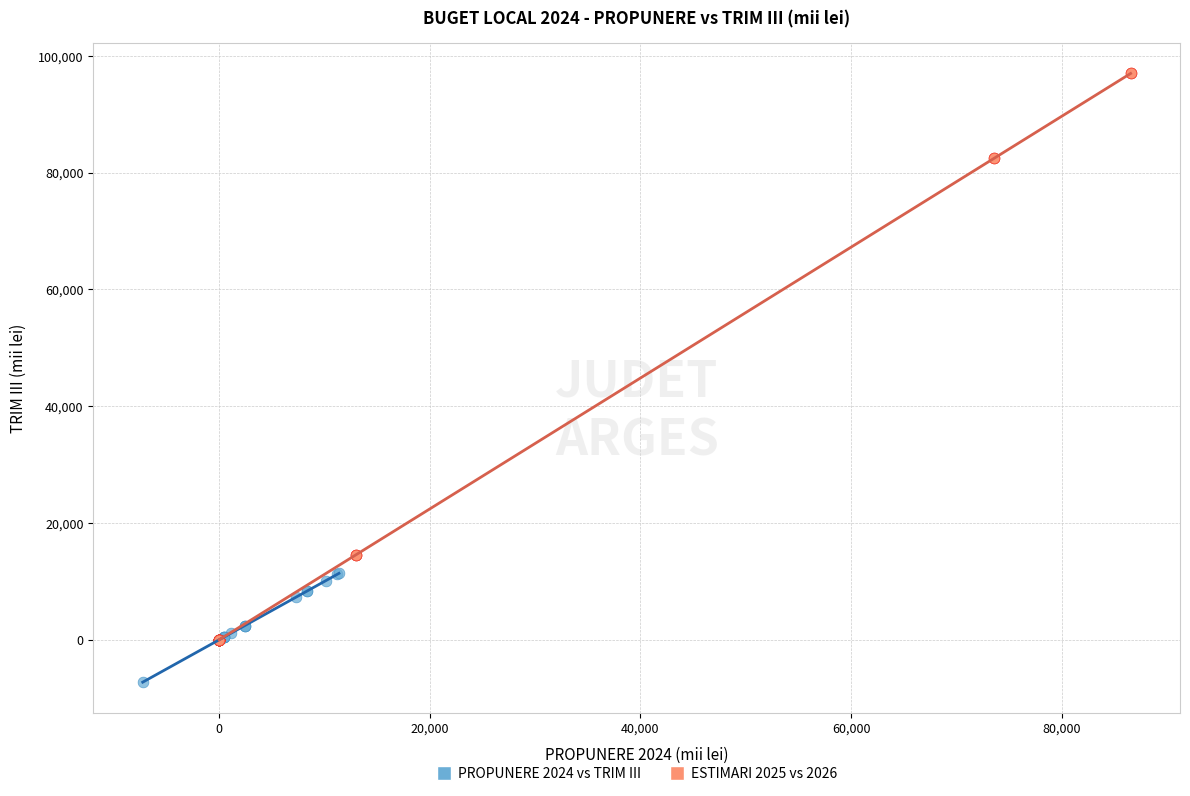

Which series has the widest spread of Y values?

ESTIMARI 2025 vs 2026